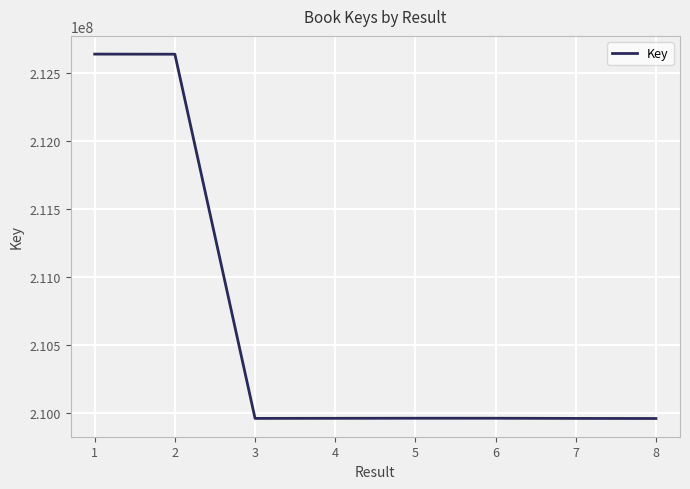

Count the number of categories in the chart.

8